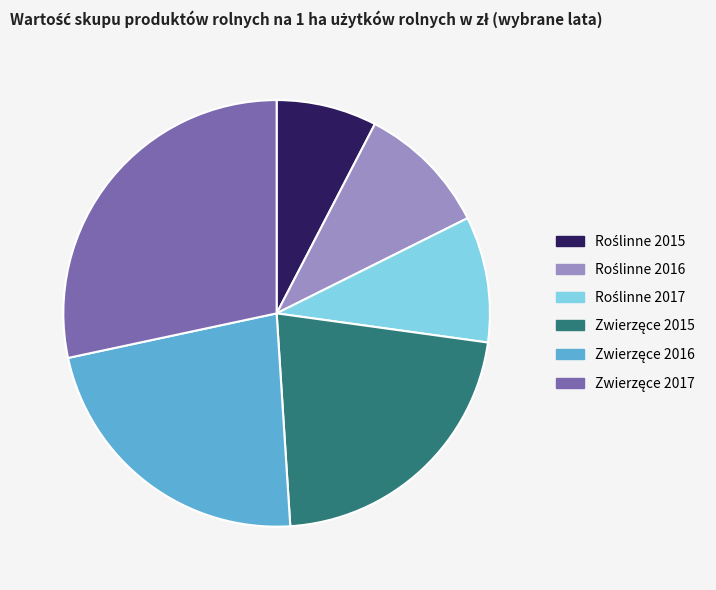

Does any single category account for the majority?

No